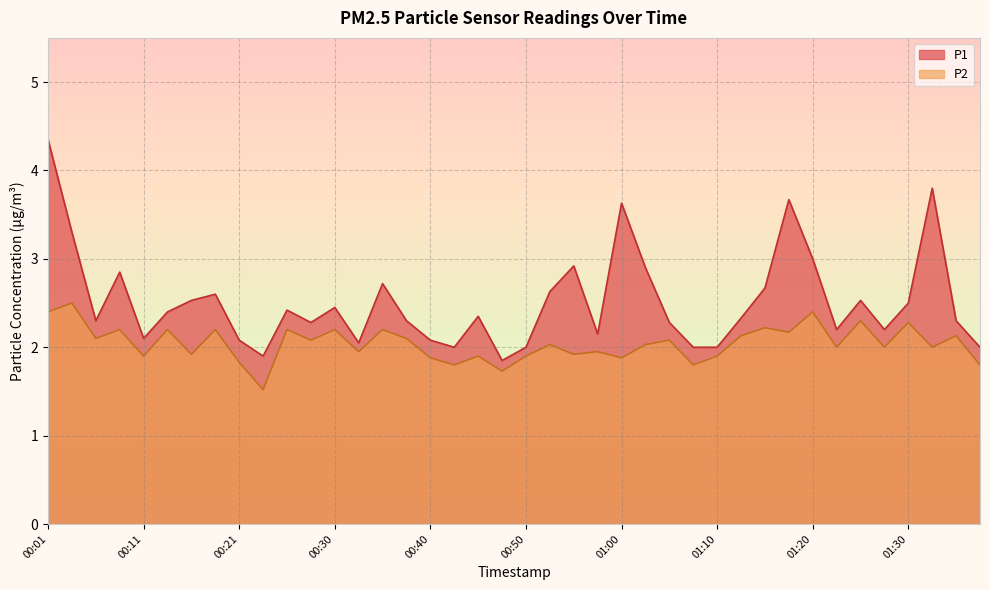

Between 01:10 and 01:17, which series saw the biggest shift?

P1